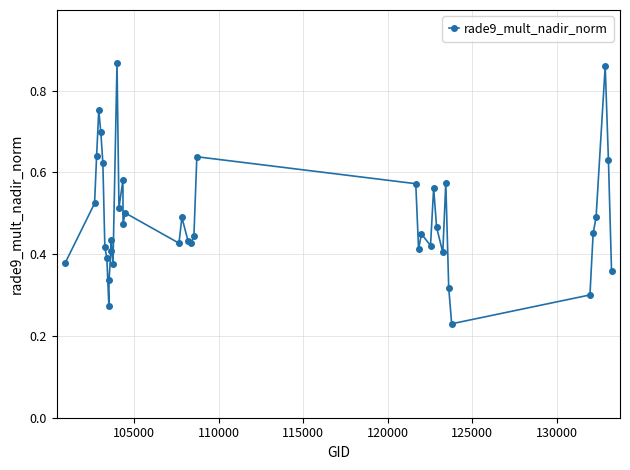

What is the sum of all values?

19.5